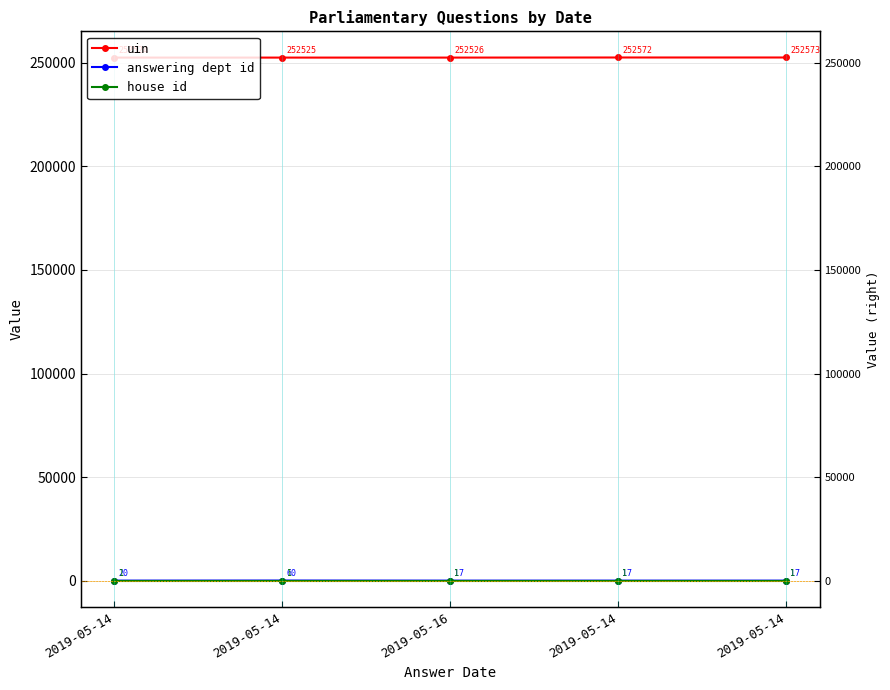

The value of uin at 2019-05-14 is 252572. True or false?

True